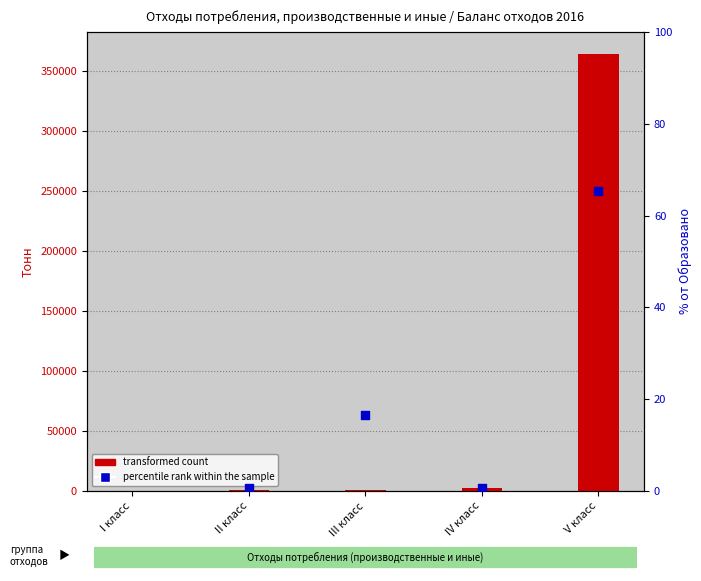

At which category is the sum across all series the highest?

V класс